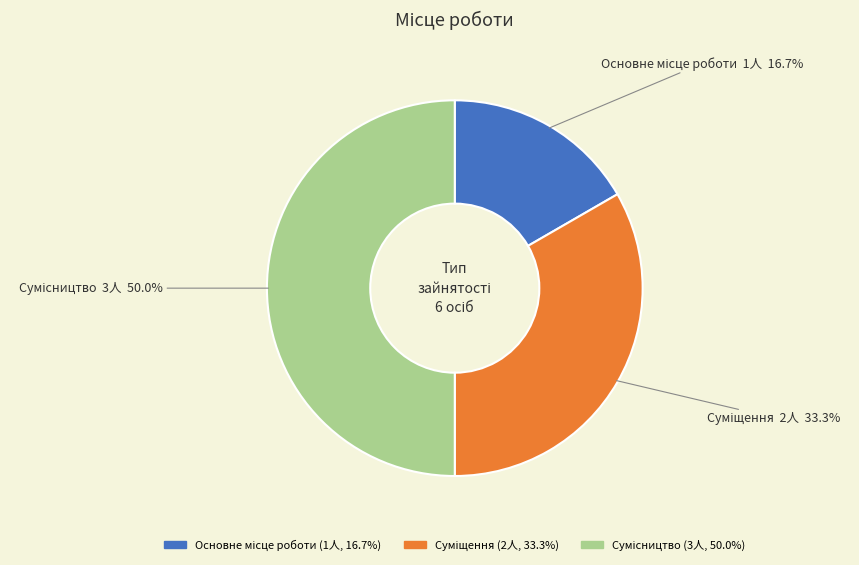

What percentage is the Сумісництво slice, to the nearest percent?

50%